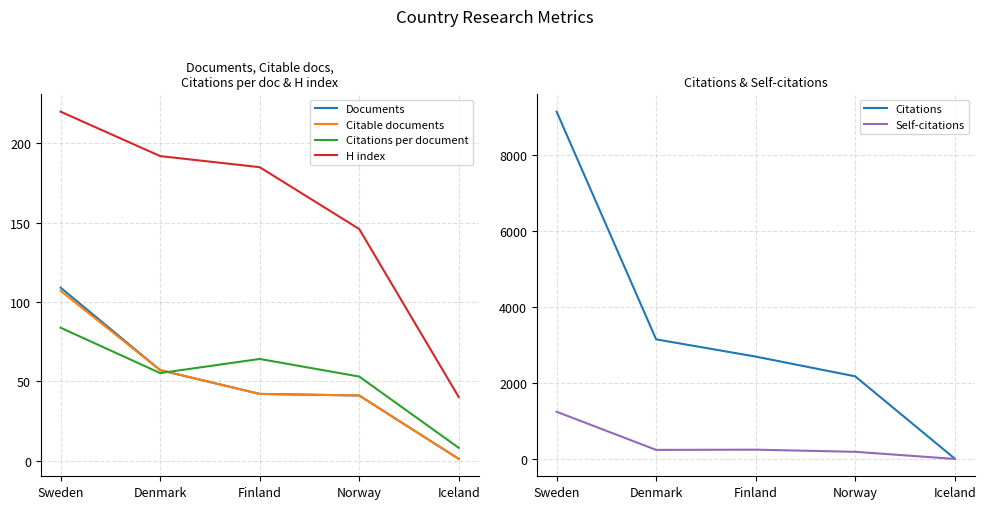

Rank the series by their maximum value, from highest to lowest.

Citations, Self-citations, H index, Documents, Citable documents, Citations per document